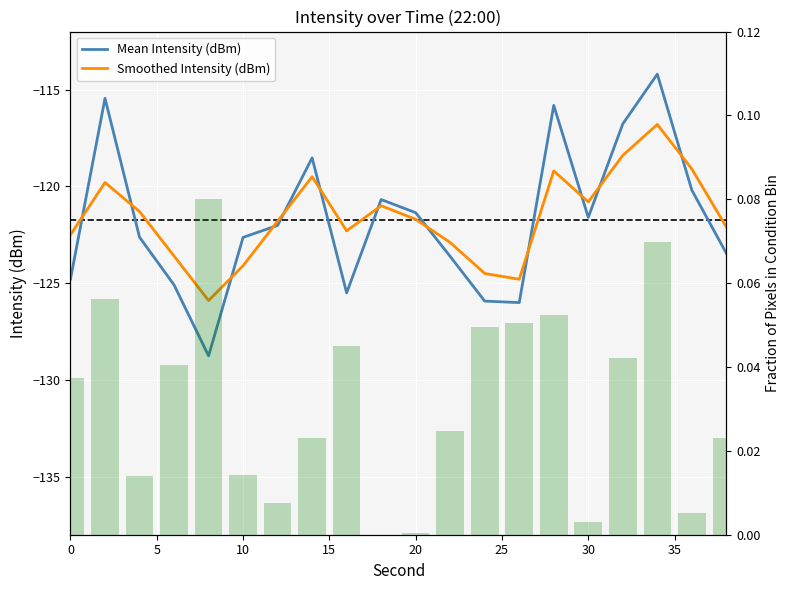

What is the sum of all Mean Intensity (dBm) values?

-2435.0